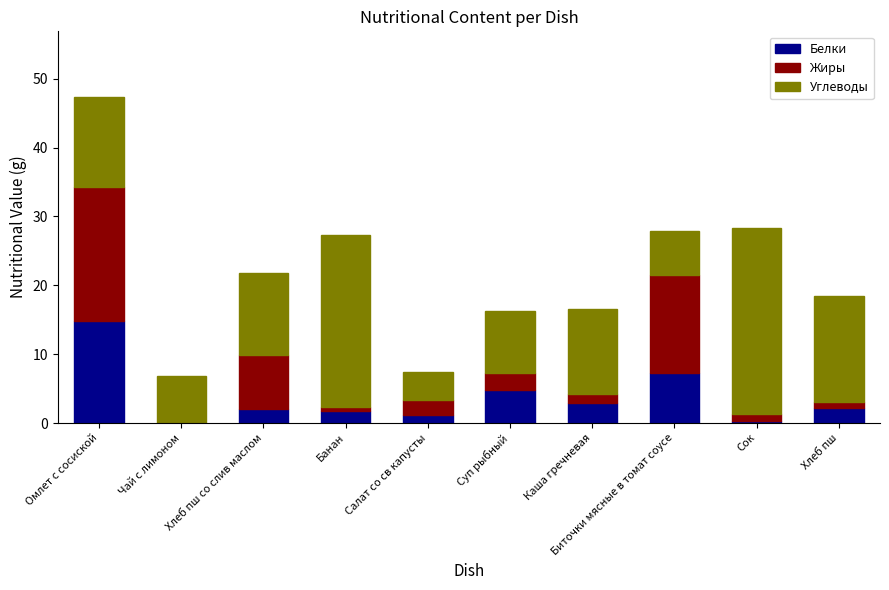

Read the Белки value at Салат со св капусты.

1.2